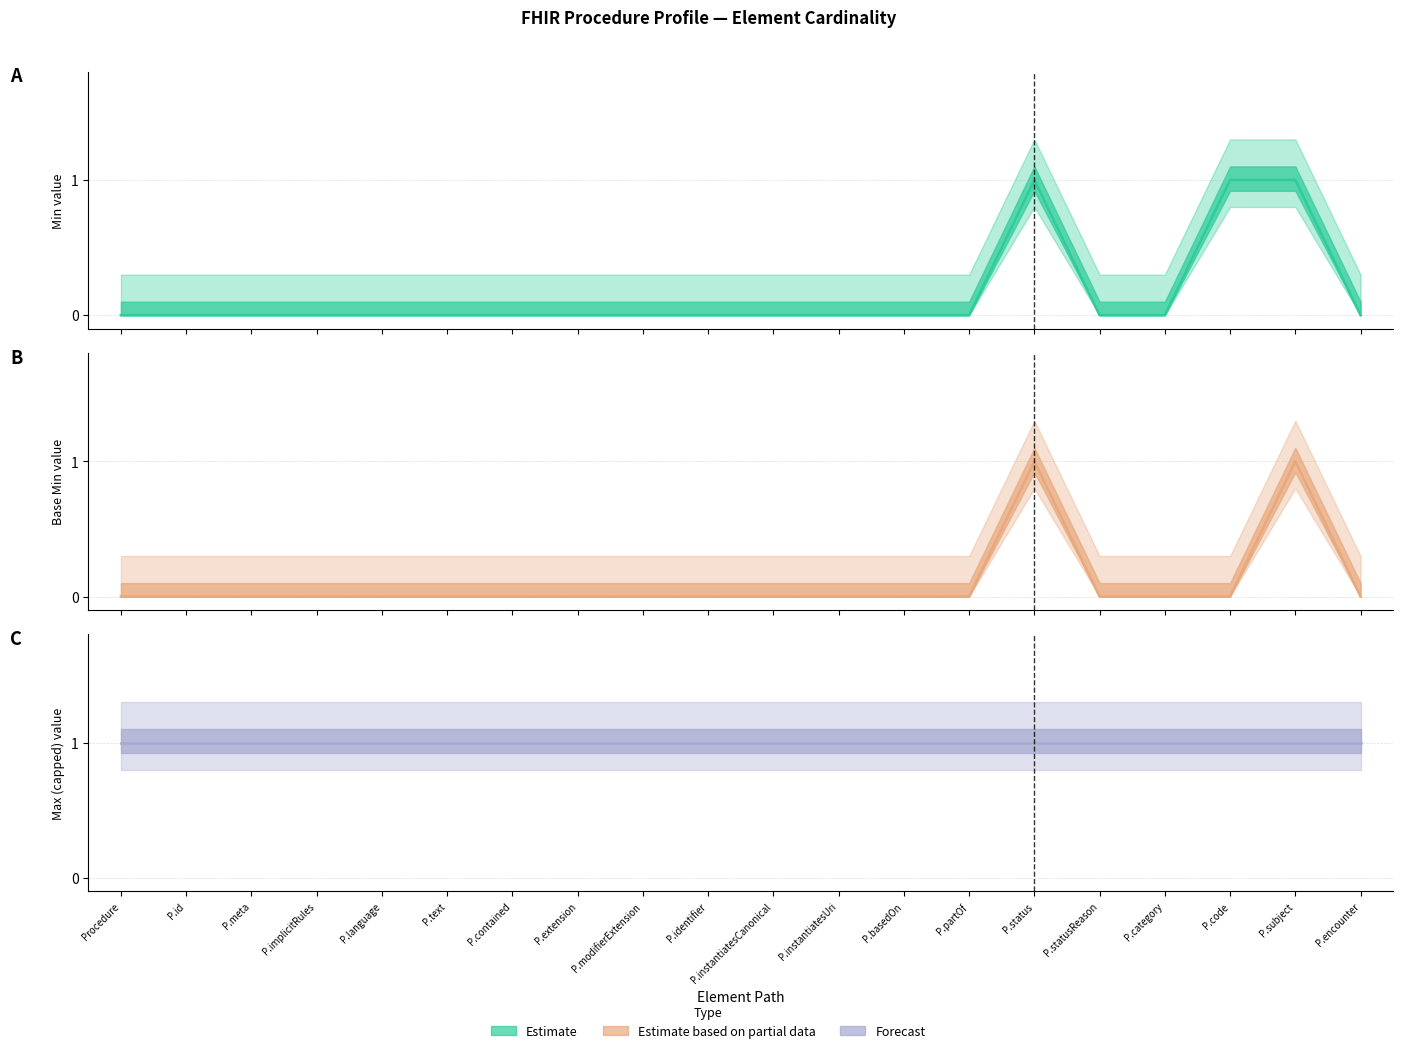

How many Base Min (Estimate based on partial data) values are between 0 and 1?

20